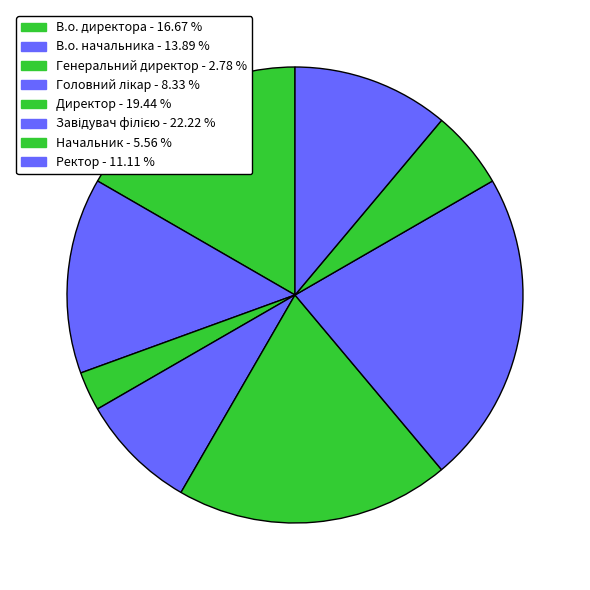

Count the number of slices in the pie.

8